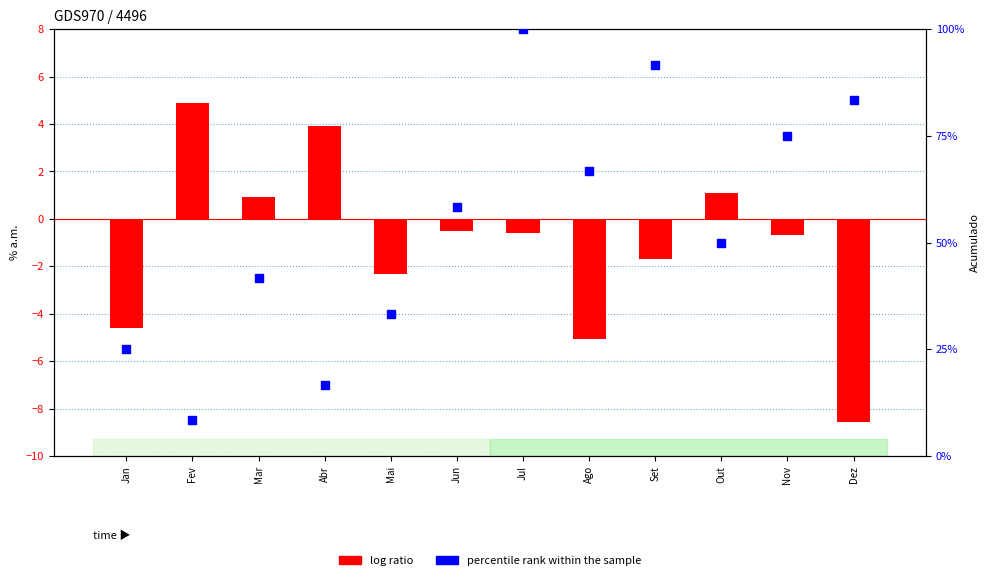

At how many categories does at least one series exceed 7?

12